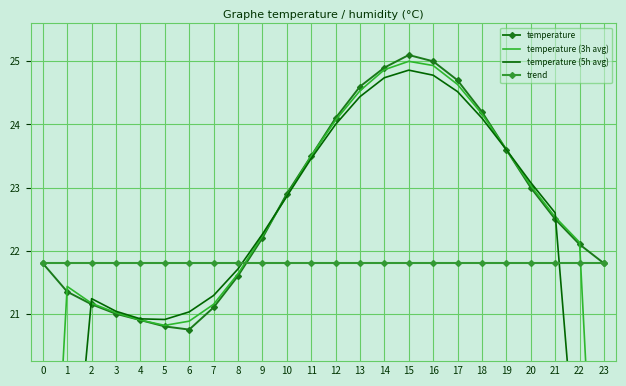

Is the value of trend at 2 greater than the value of temperature (3h avg) at 21?

No